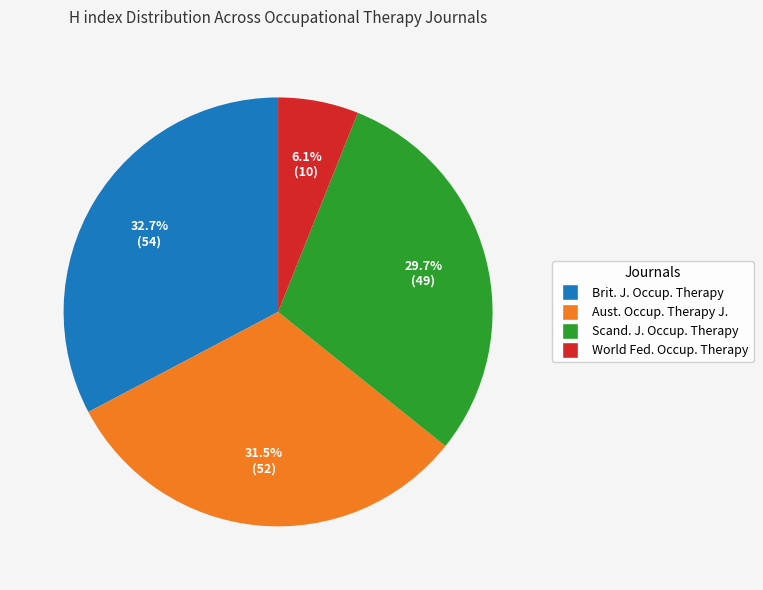

Count the number of slices in the pie.

4